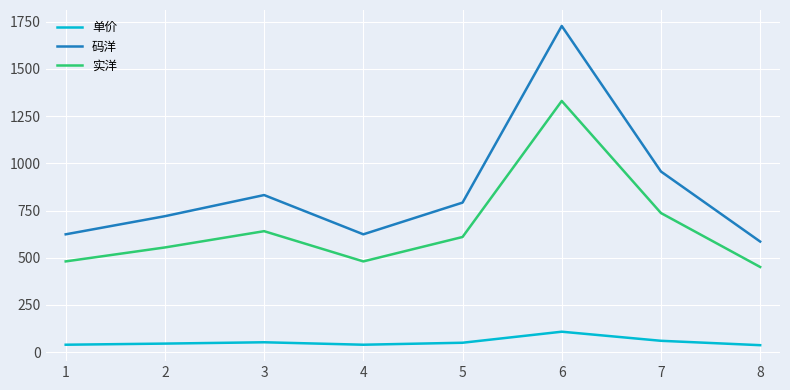

True or false: 实洋 and 单价 cross at least once.

False